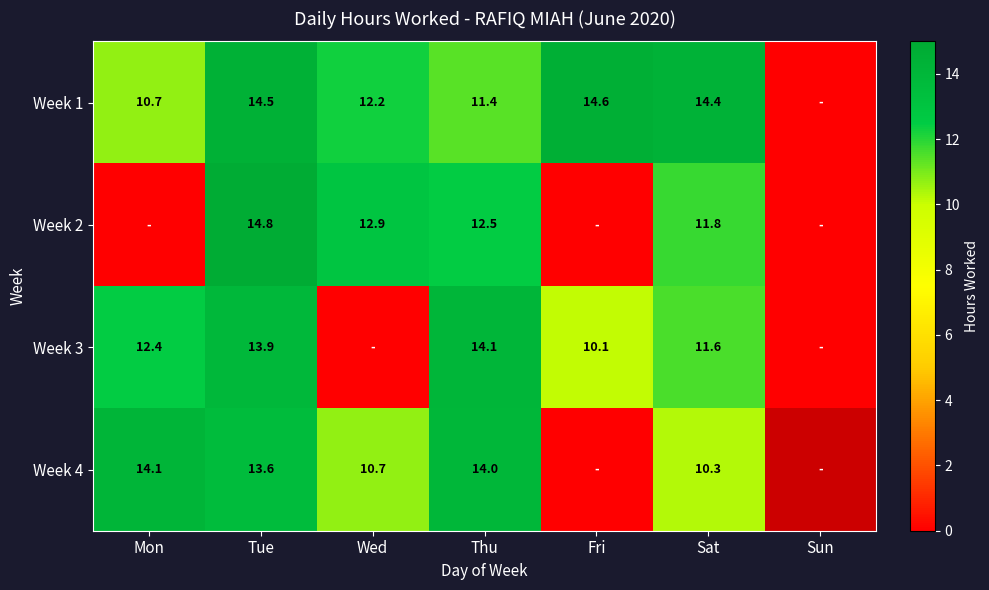

What is the total value across all series at Sat?

48.1